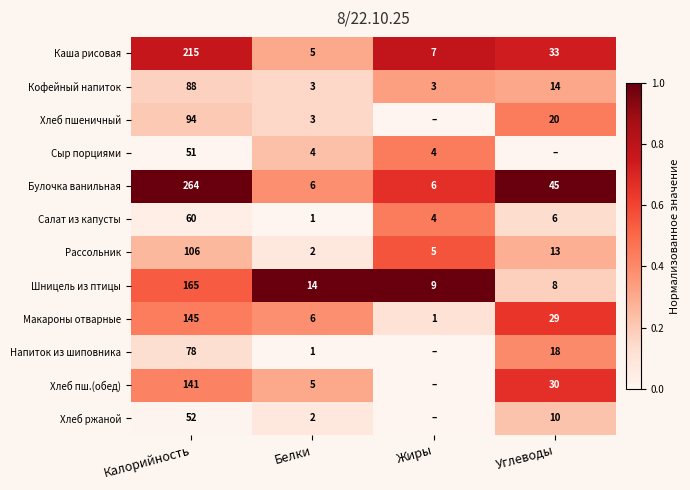

The Шницель из птицы series shows 6 at Жиры. True or false?

False